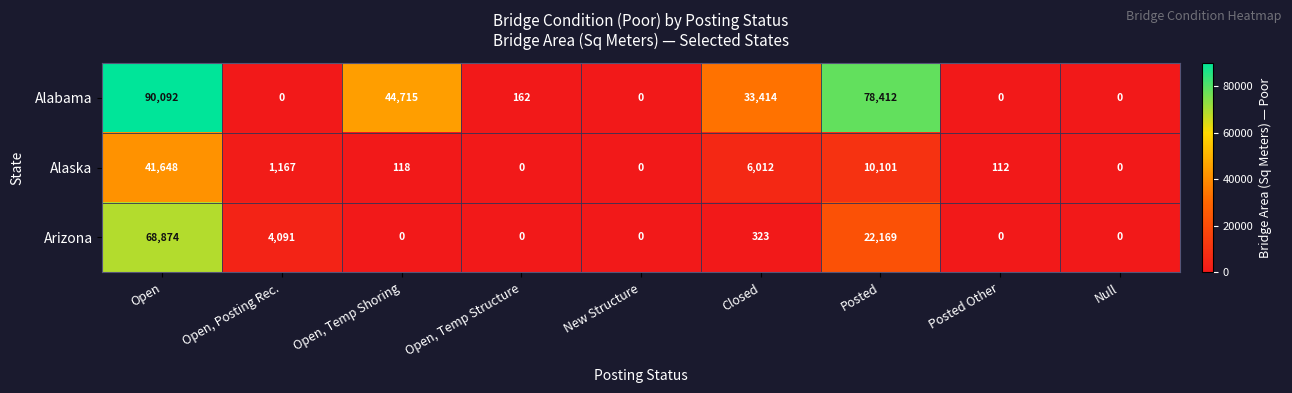

Is it true that Alaska equals 6012 at Closed?

True